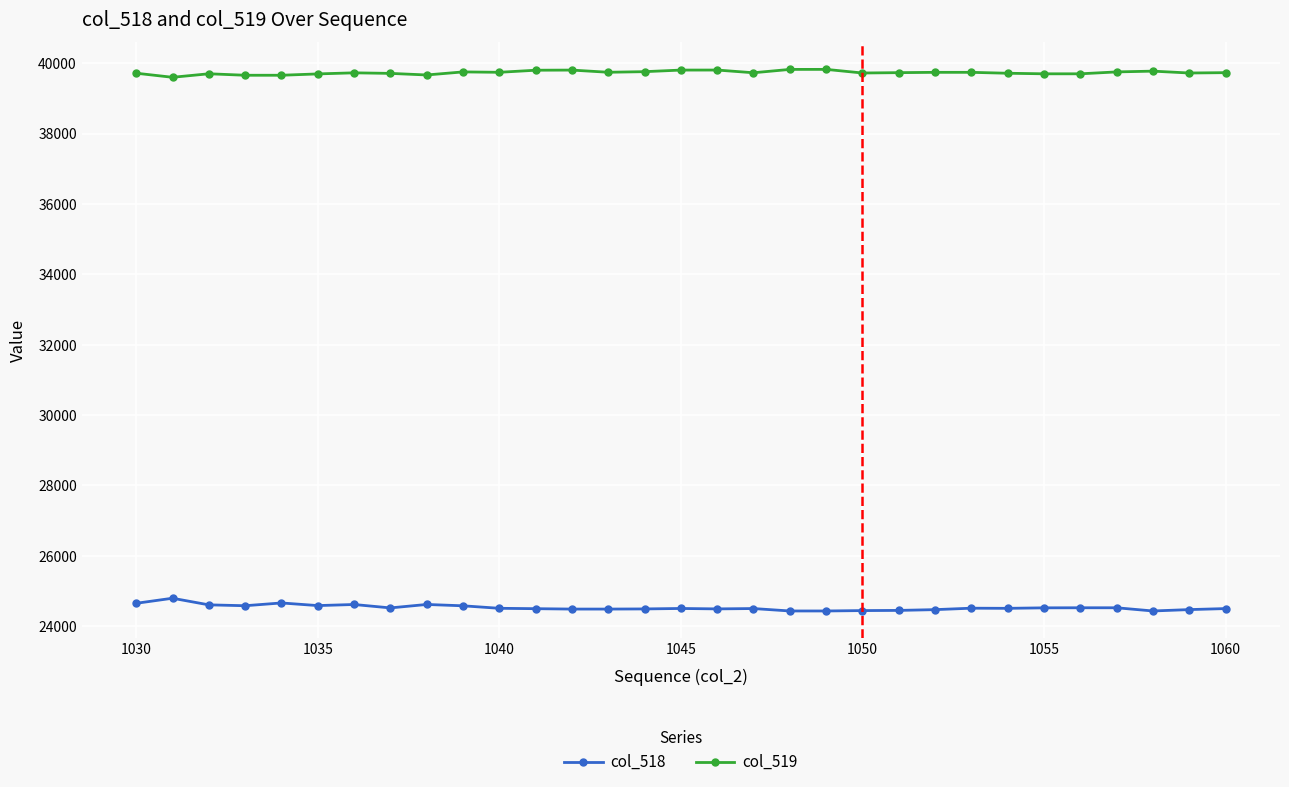

True or false: col_518 has more than 1 interior local peaks.

True